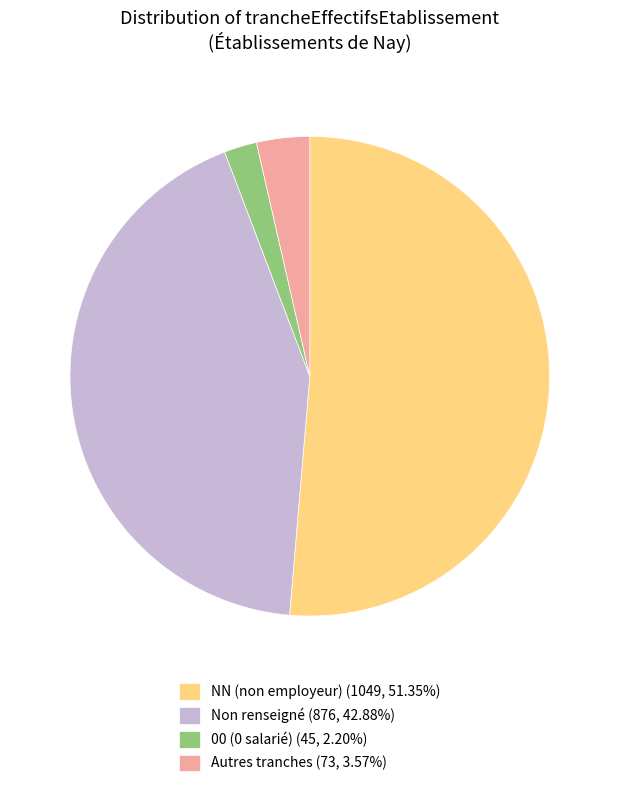

What is the ratio of the value at Non renseigné (876, 42.88%) to the value at 00 (0 salarié) (45, 2.20%)?

19.5